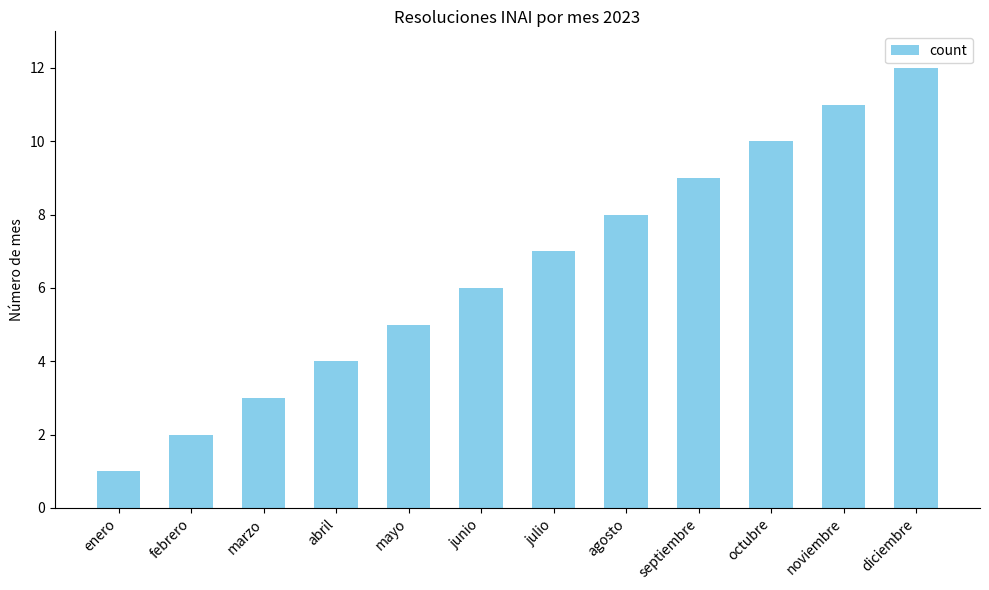

Reading left to right, extract all data points from this chart.

1	2	3	4	5	6	7	8	9	10	11	12